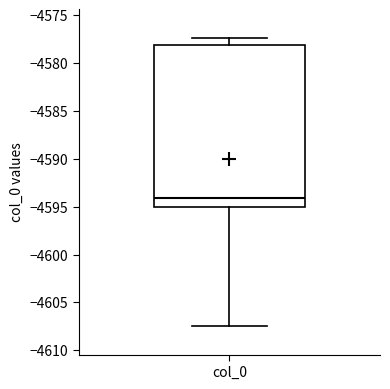

Read this box plot against the y-axis: the position of the median line, the range covered by the box, and the ends of both whiskers. The values are not printed on the chart, so give them approximately, as read against the axis.

median -4594.0, box -4595.0 to -4578.0, whiskers -4607.5 to -4577.5